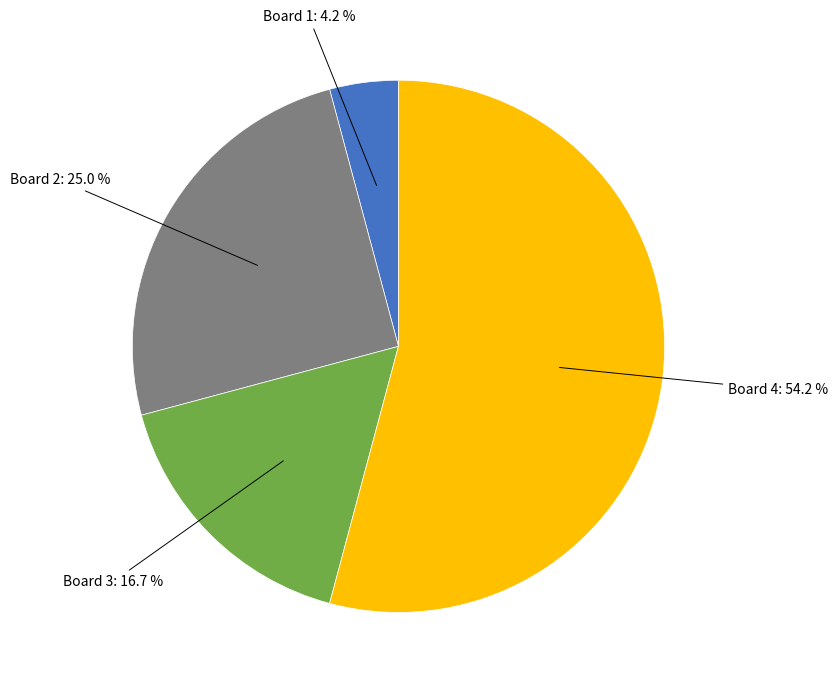

Which category has the biggest portion of the pie?

Board 4